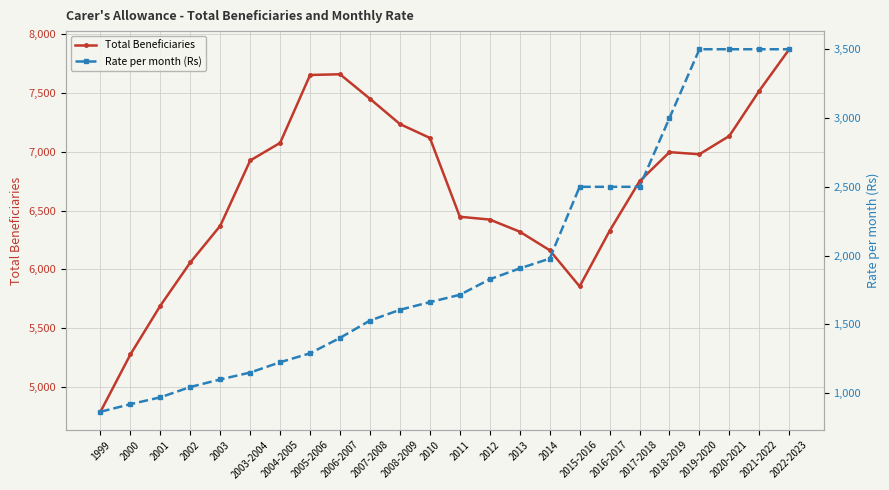

True or false: Total Beneficiaries and Rate per month (Rs) intersect in this chart.

False